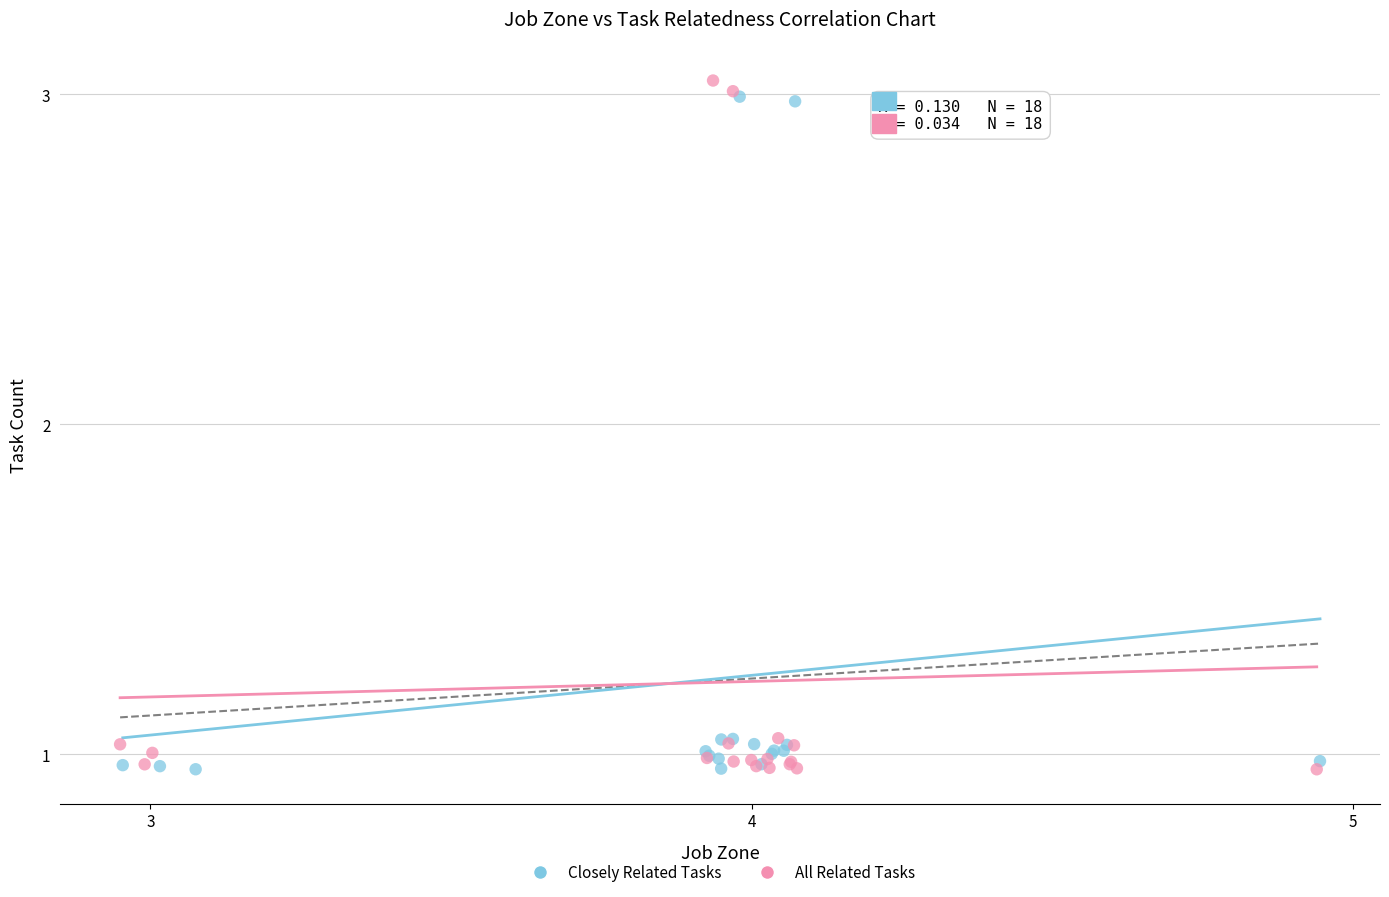

Which series has the widest spread of Y values?

All Related Tasks